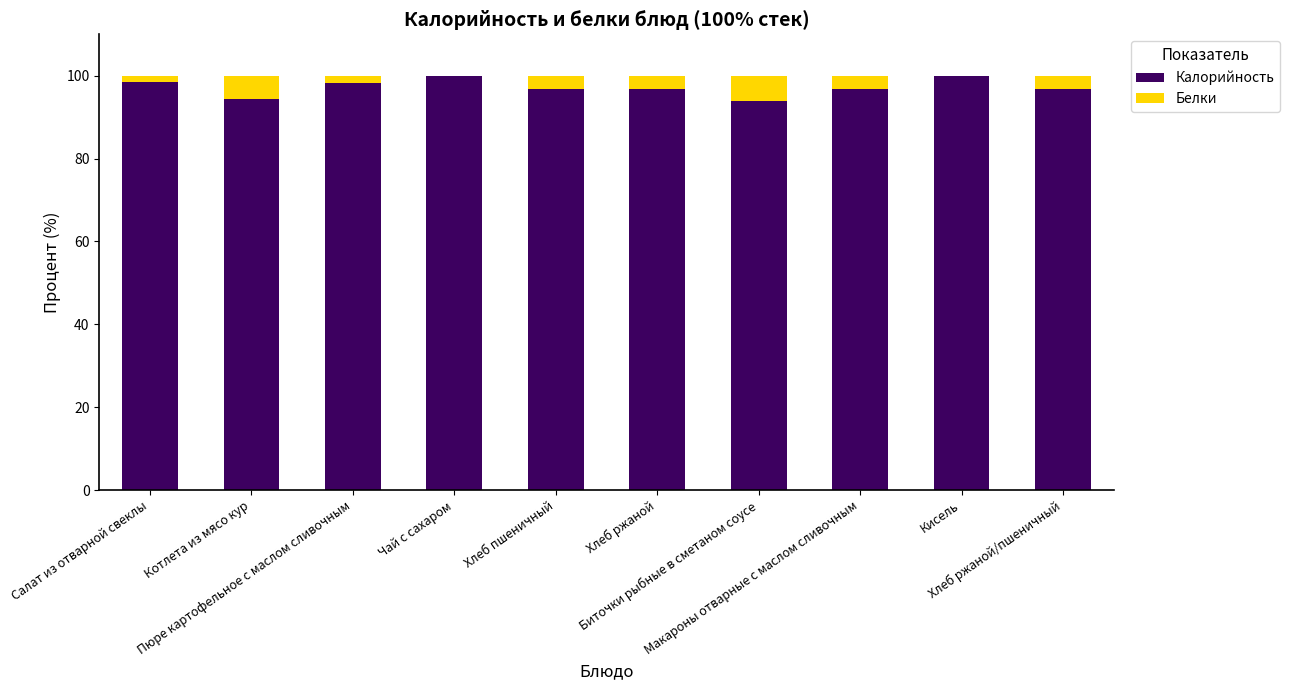

True or false: Калорийность has a value of 154.1 at Биточки рыбные в сметаном соусе.

False